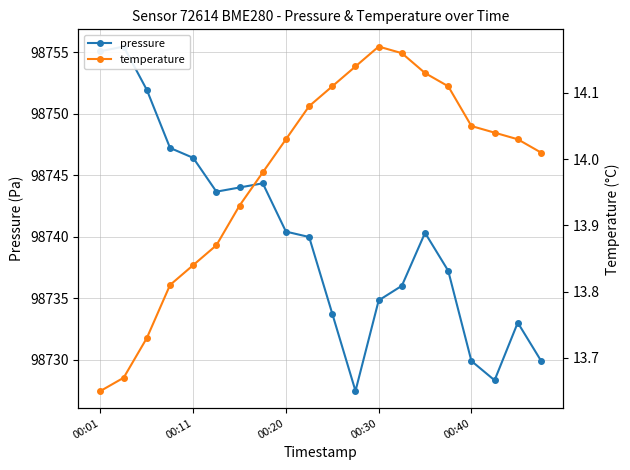

Rank the series by their average value, from lowest to highest.

temperature, pressure